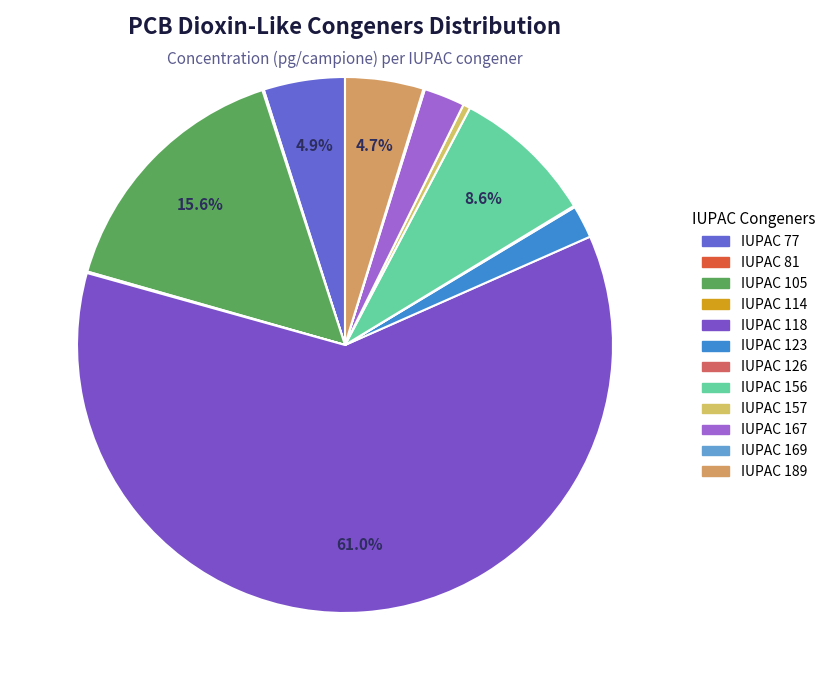

Count the number of slices in the pie.

12